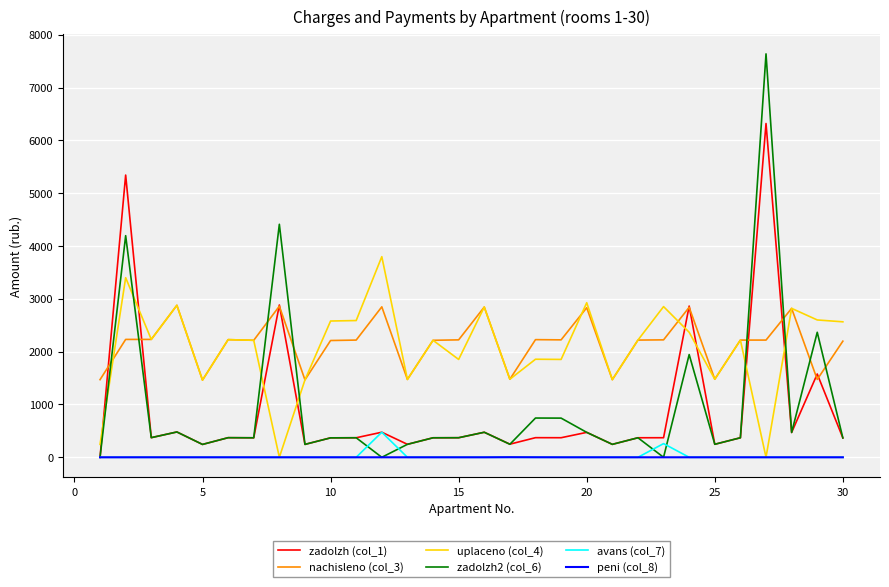

Count the number of data series in this chart.

6